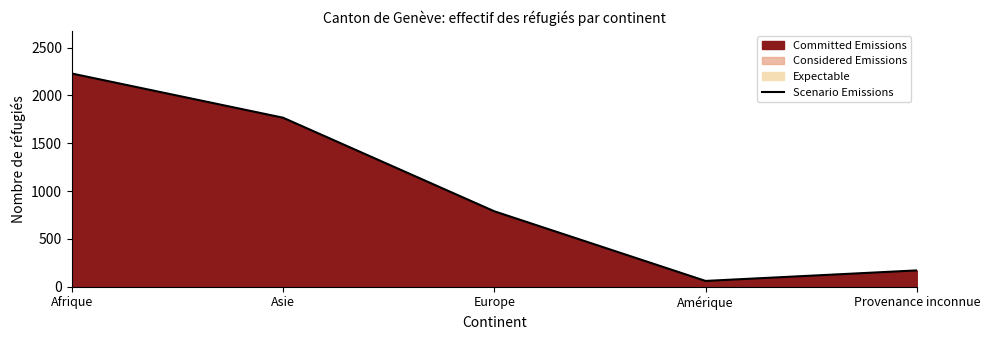

True or false: there are more than 2 points higher than both neighbors.

False